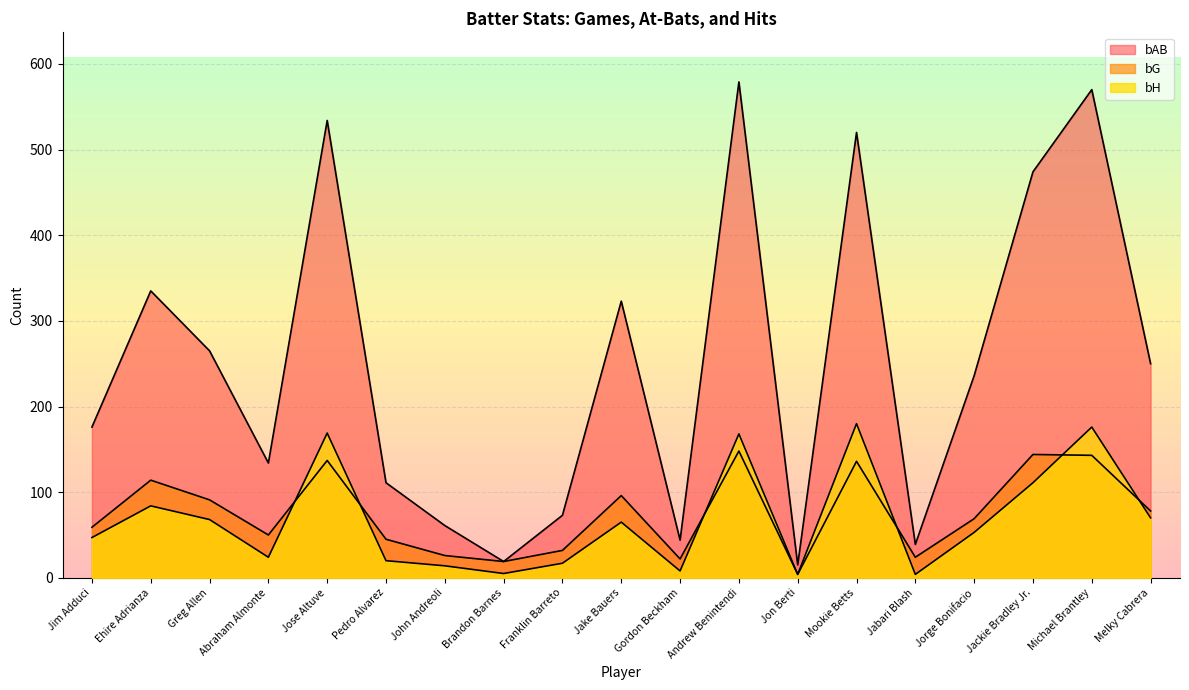

Between Mookie Betts and Jackie Bradley Jr., which series saw the biggest shift?

bH